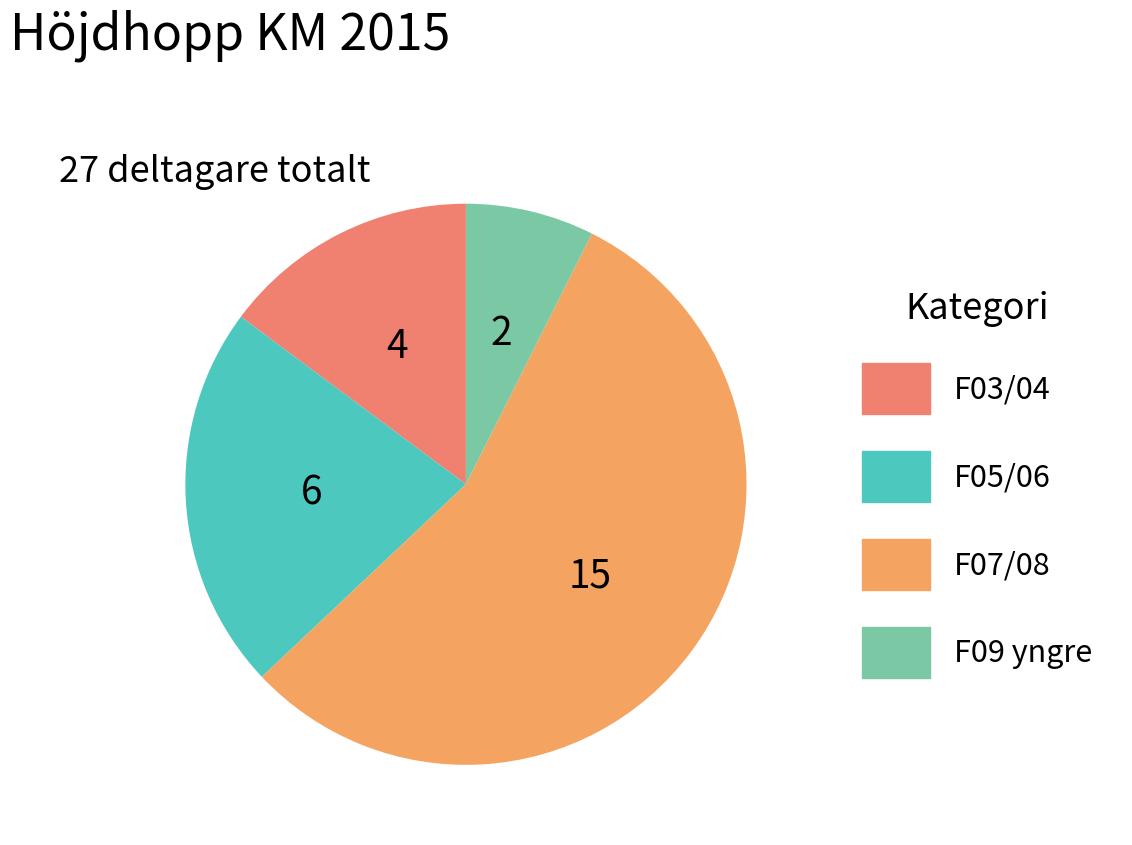

Which category has the biggest portion of the pie?

F07/08